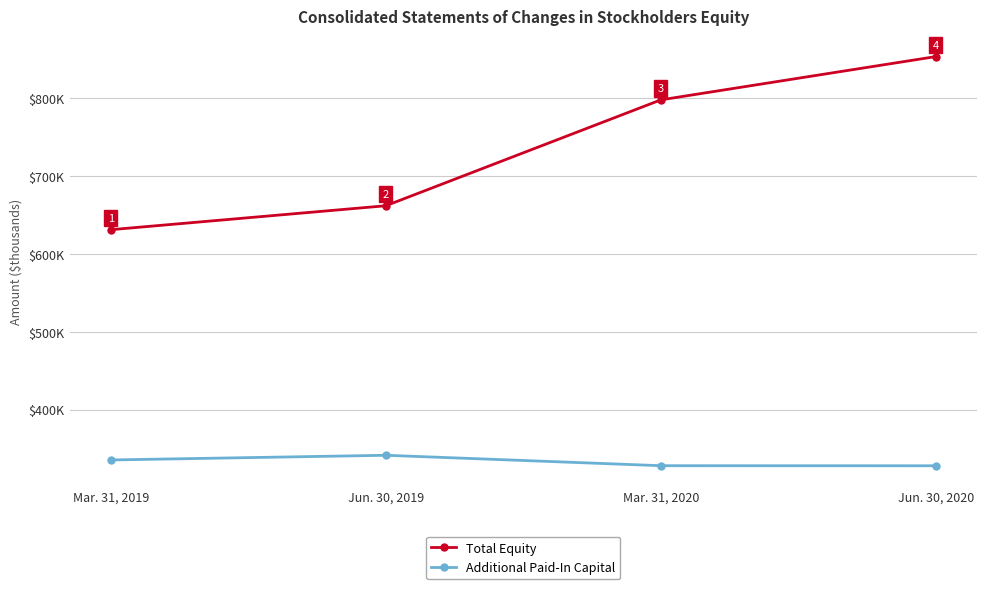

True or false: Total Equity and Additional Paid-In Capital intersect in this chart.

False